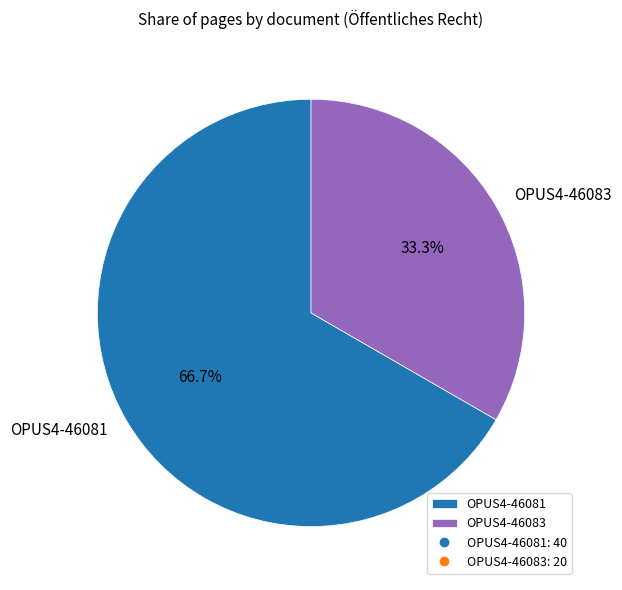

Combined, do OPUS4-46081 and OPUS4-46083 account for over 50%?

Yes